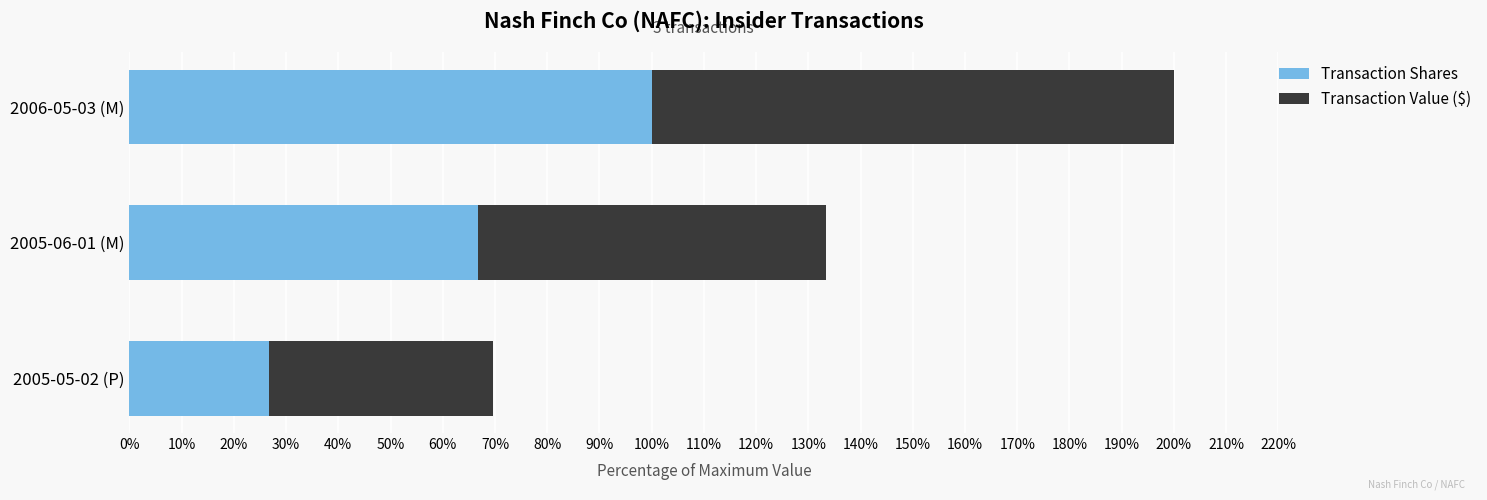

How many data points in Transaction Shares are above 66?

2